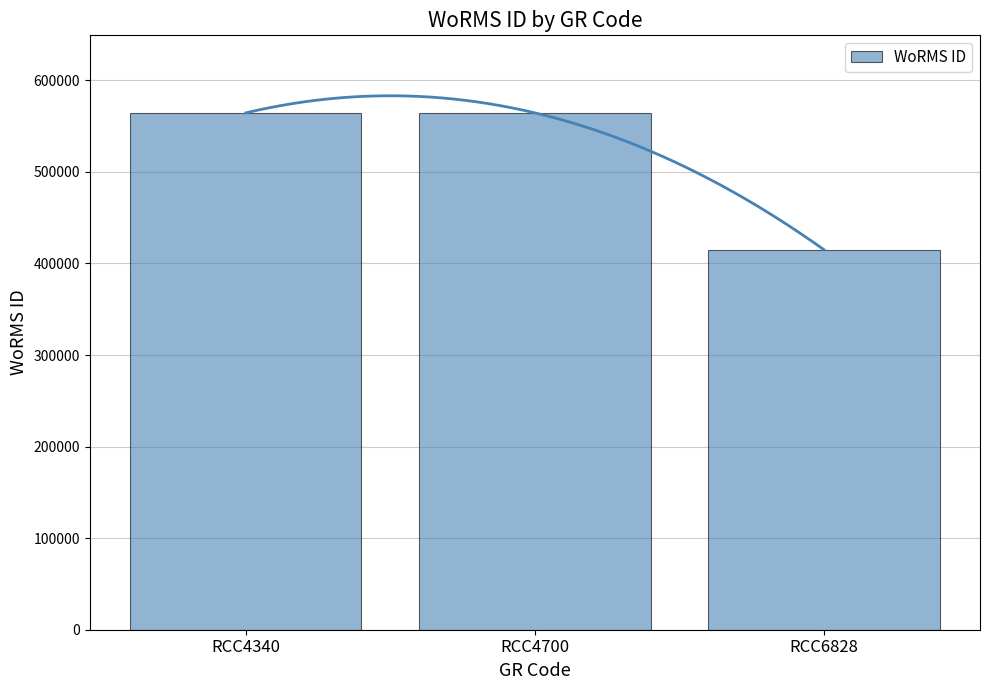

Where is the data nearest to the value 489785?

RCC4340